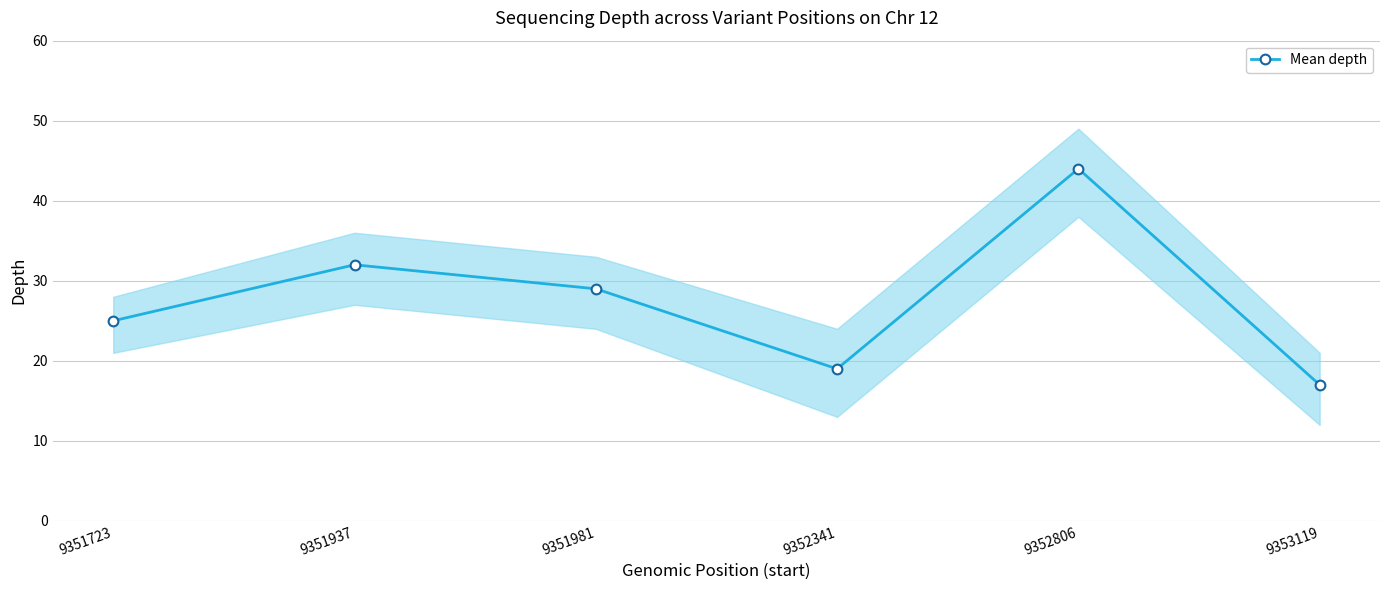

List the labels in order of value, smallest first.

9353119, 9352341, 9351723, 9351981, 9351937, 9352806